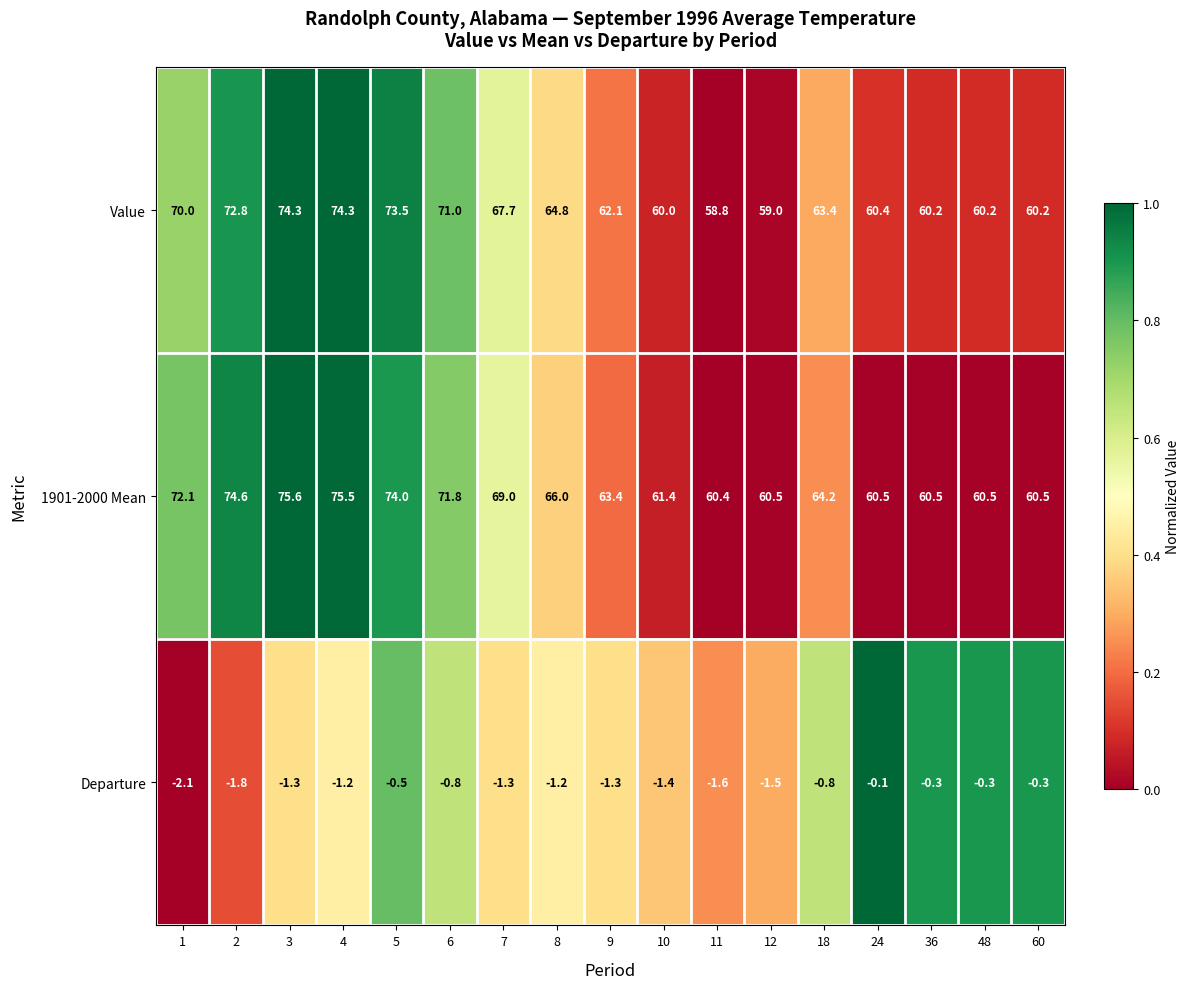

The Departure series shows -0.6 at 3. True or false?

False